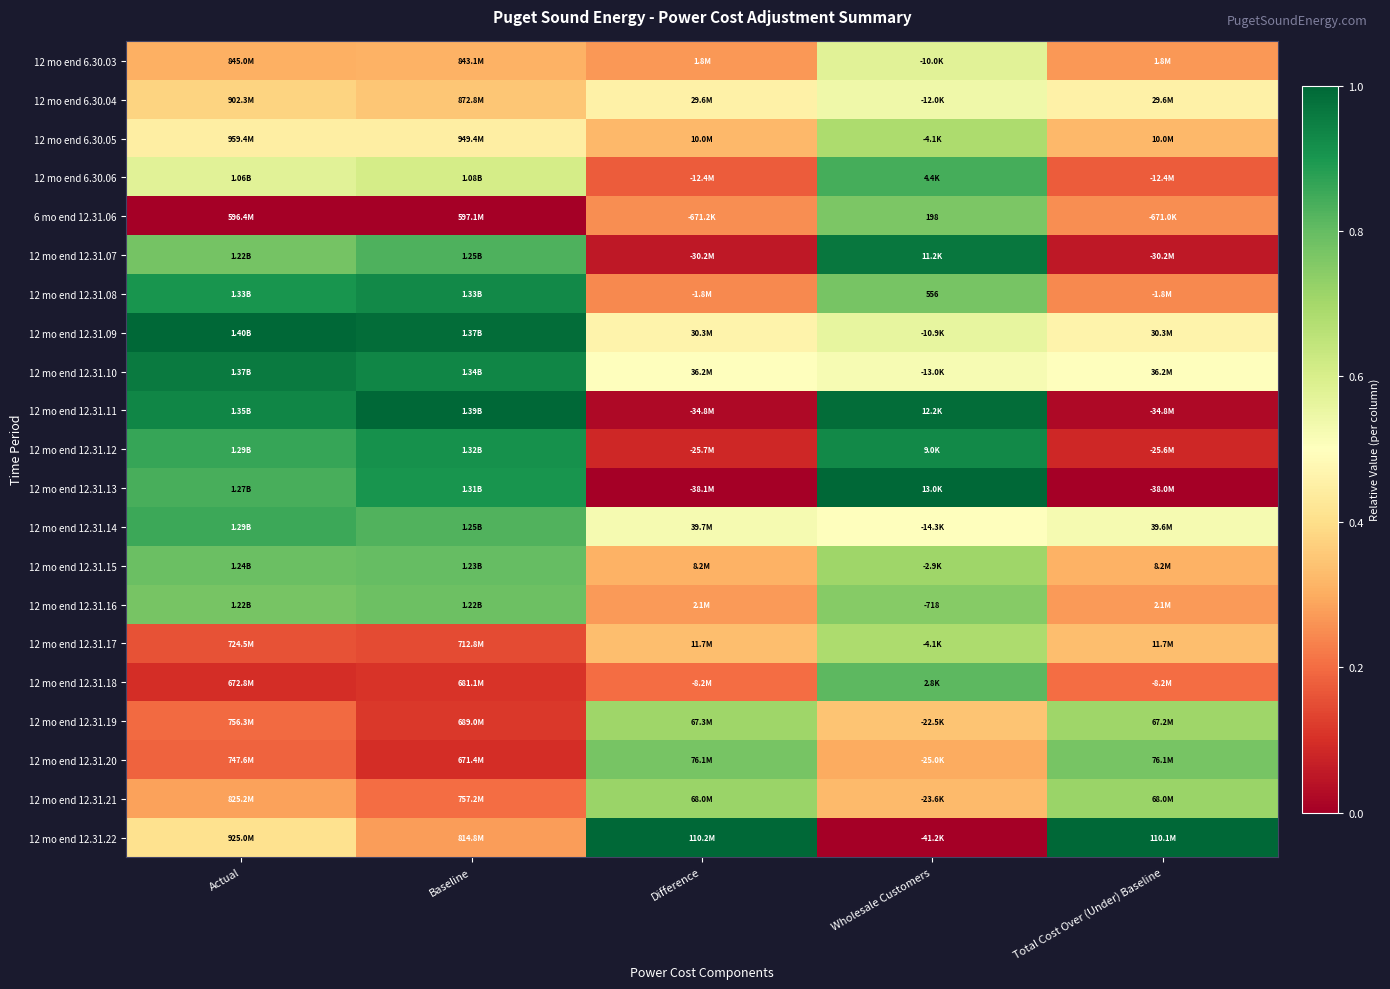

Is the value of 12 mo end 12.31.15 at Actual greater than the value of 12 mo end 12.31.08 at Difference?

Yes